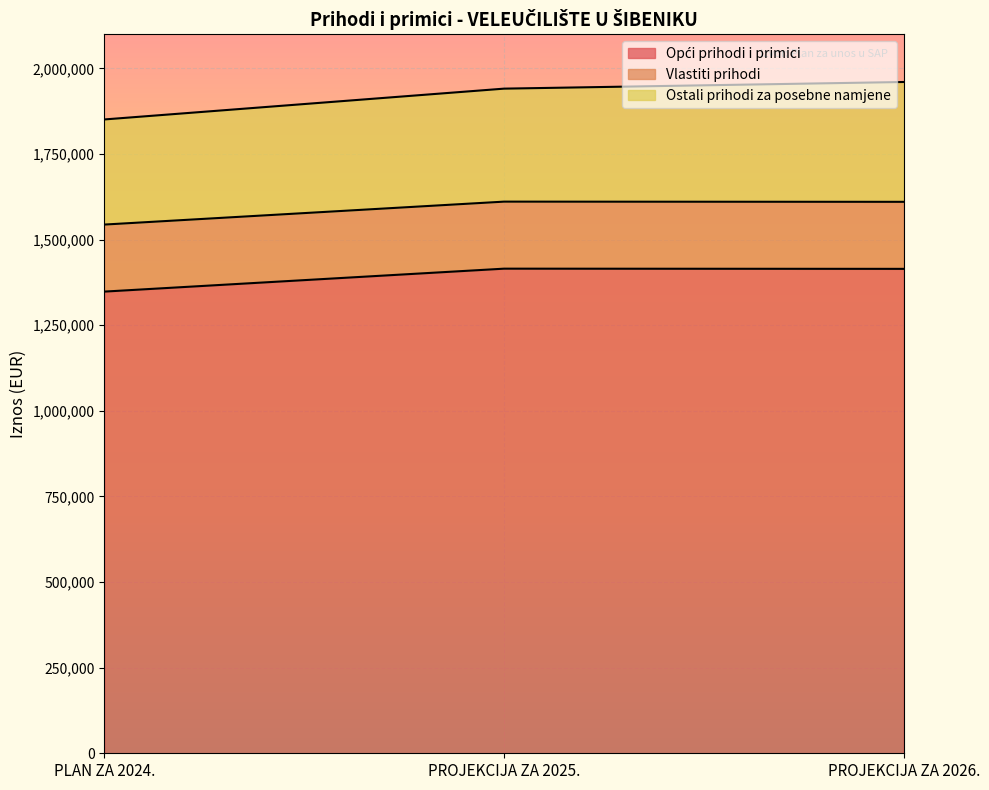

The value of Vlastiti prihodi at PLAN ZA 2024. is 99588. True or false?

False